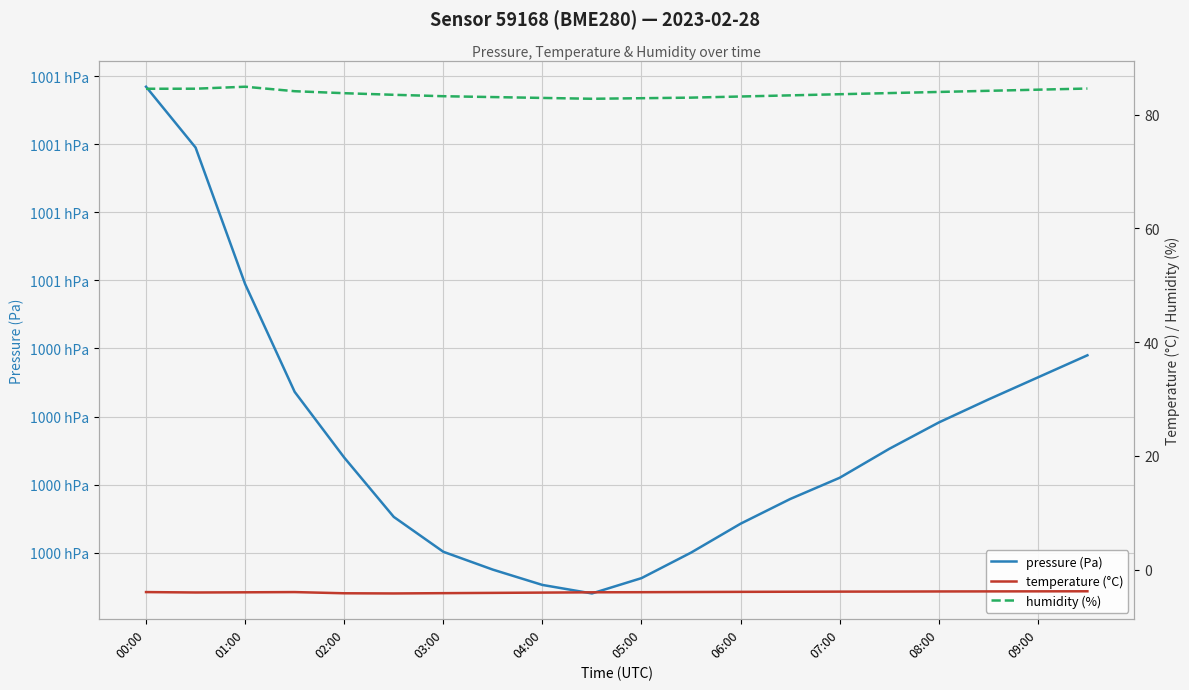

What is the difference between the highest and lowest values at 07:00?

100005.9